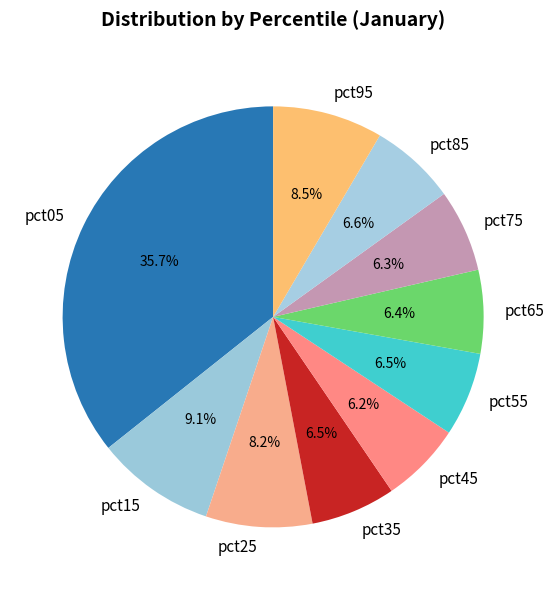

Which slice is the largest?

pct05